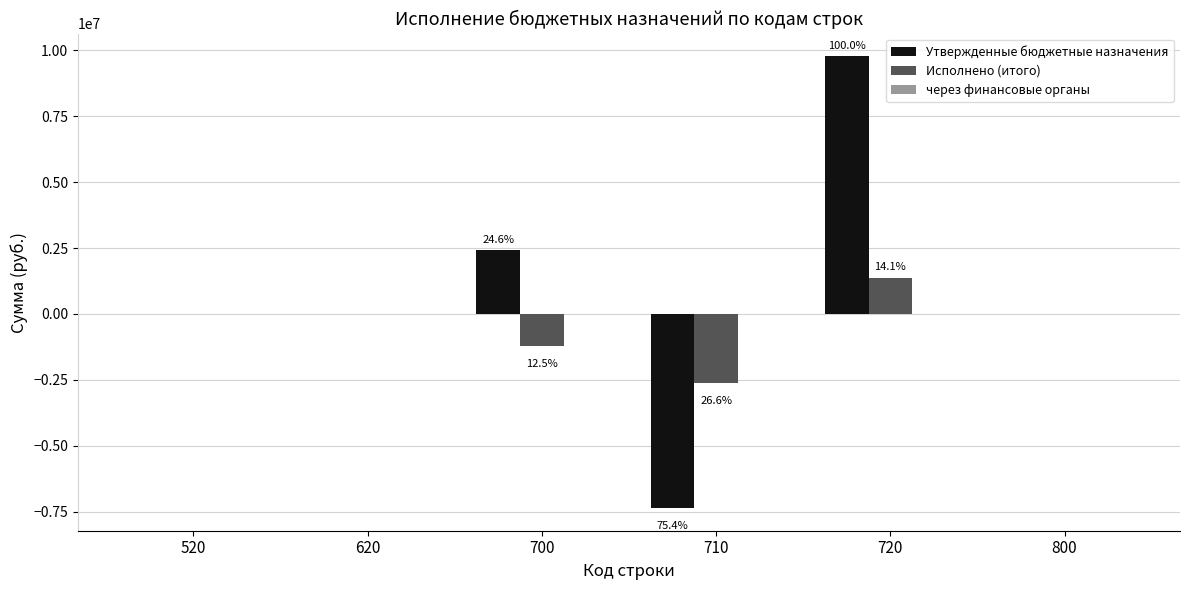

Does the chart contain stacked bars?

No